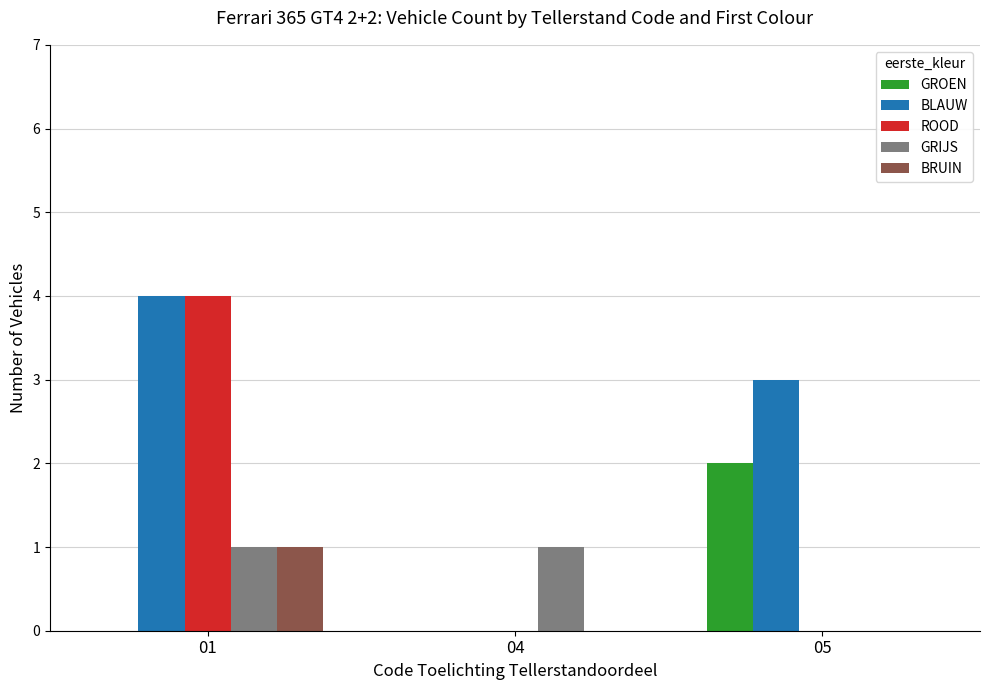

What value does the ROOD series have at 01?

4